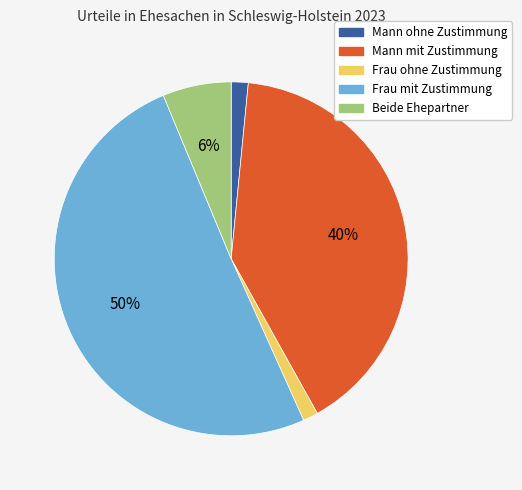

Is the sum of Beide Ehepartner and Frau mit Zustimmung greater than half?

Yes